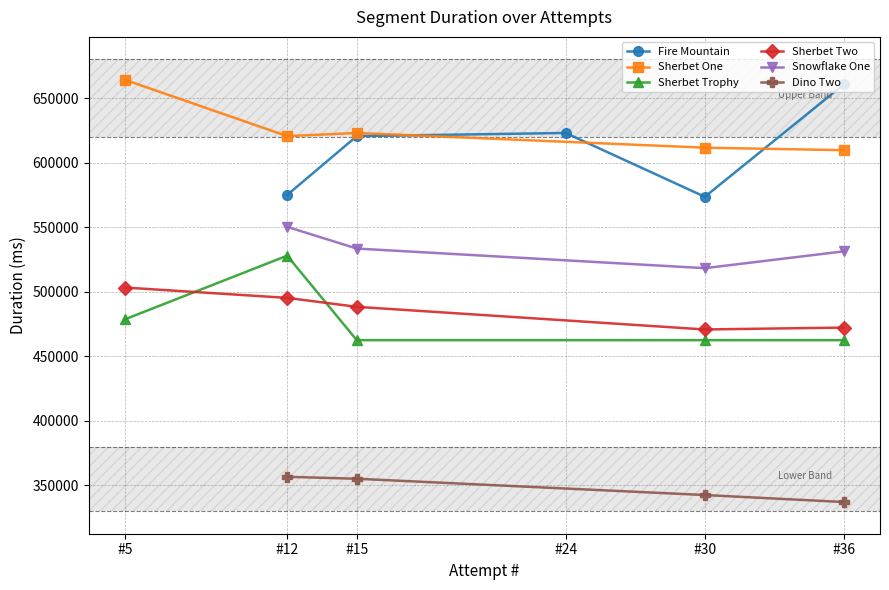

The value of Sherbet Two at Attempt #5 is 503290. True or false?

True